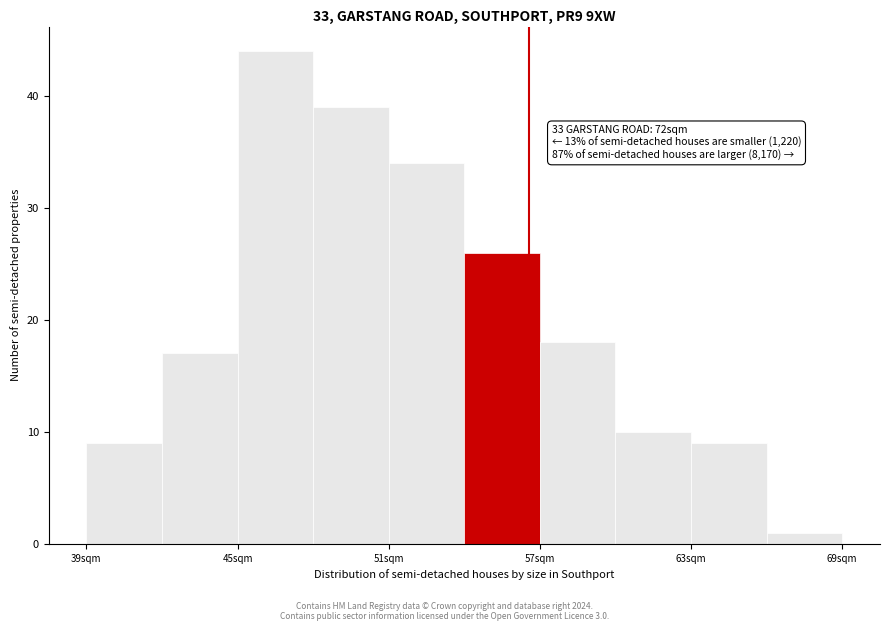

Around what value on the x-axis is the tallest bar? Give the approximate position of its centre, as read against the axis.

47